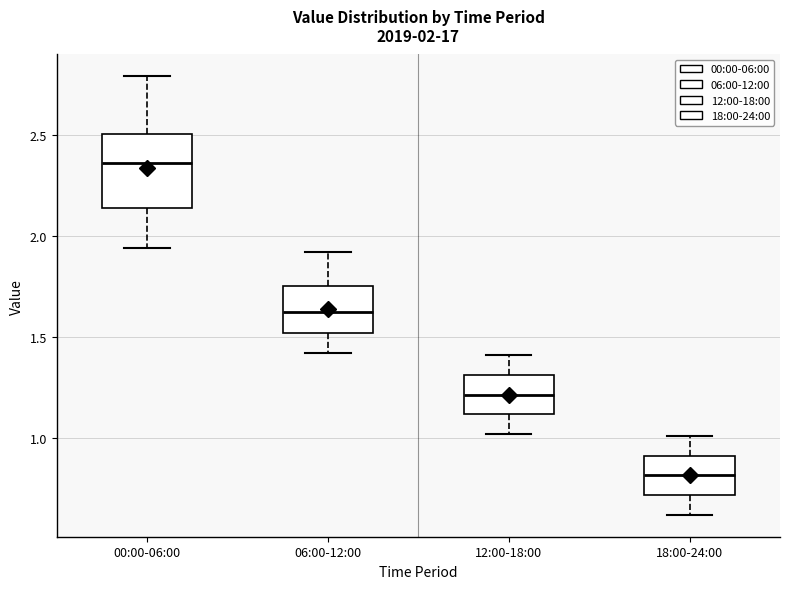

Which box has the highest median line?

00:00-06:00